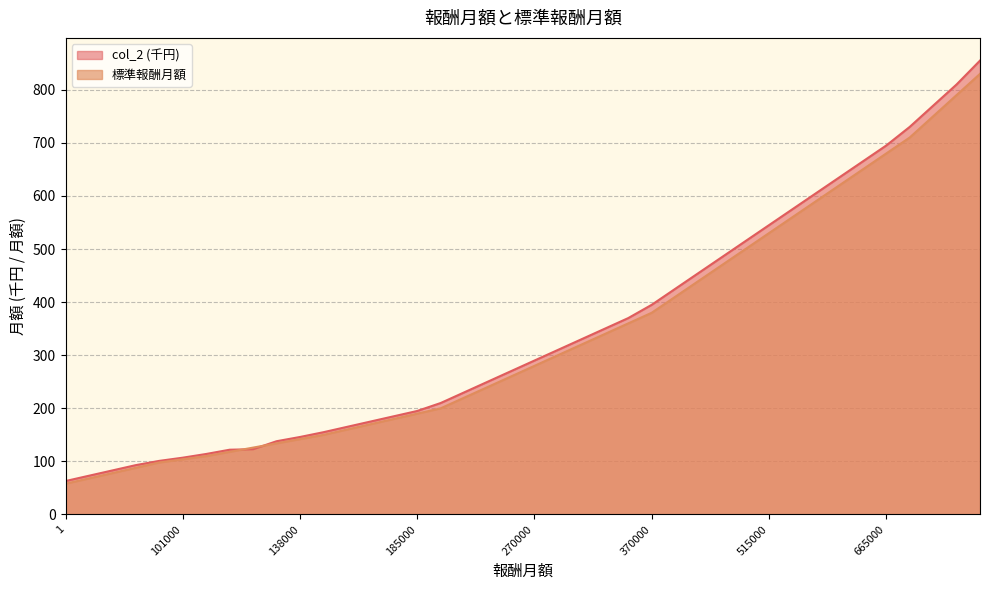

Which category has the lowest value in the 標準報酬月額 series?

1